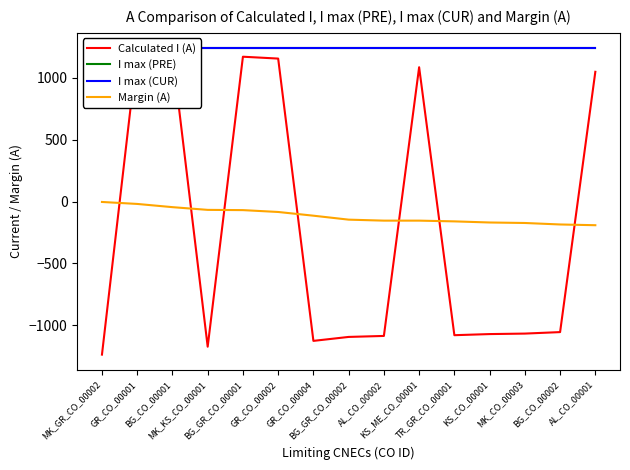

Which series has the largest range (max minus min)?

Calculated I (A)